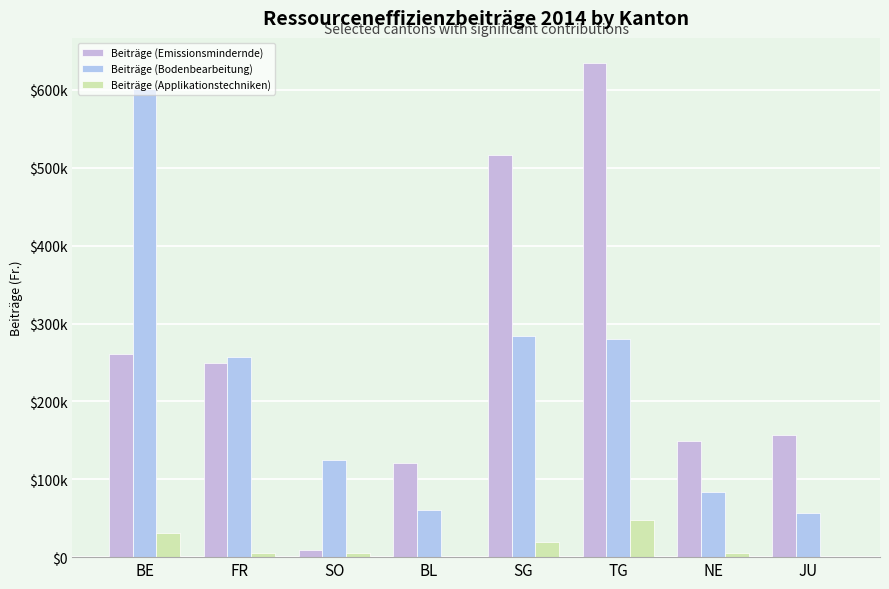

Are the bars grouped side by side (vs. stacked)?

Yes